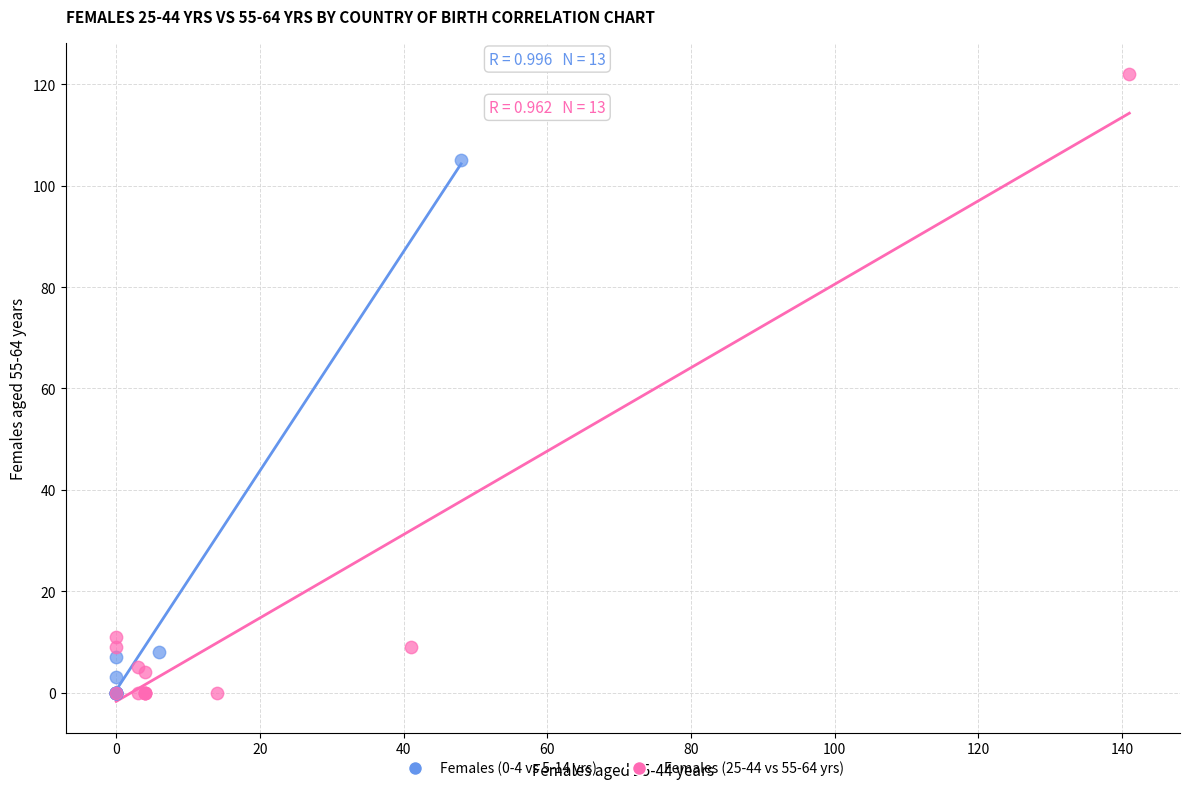

Which series has the largest Y range (max minus min)?

Females (25-44 vs 55-64 yrs)